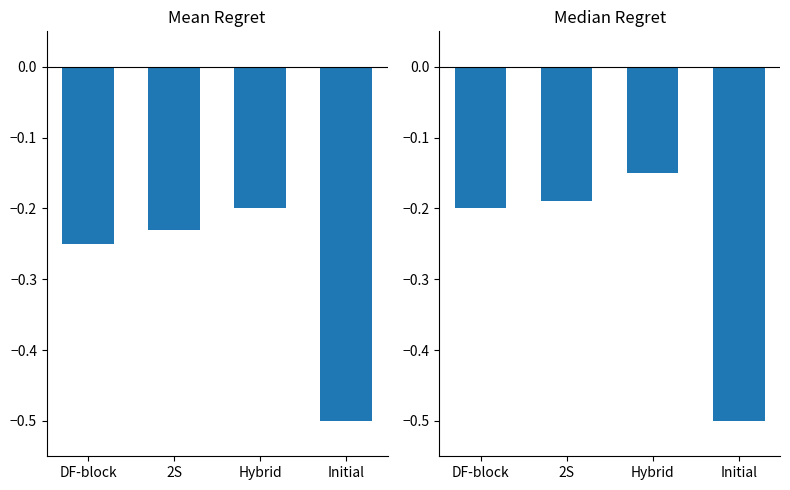

At Initial, list the series in order from largest to smallest.

Mean Regret, Median Regret